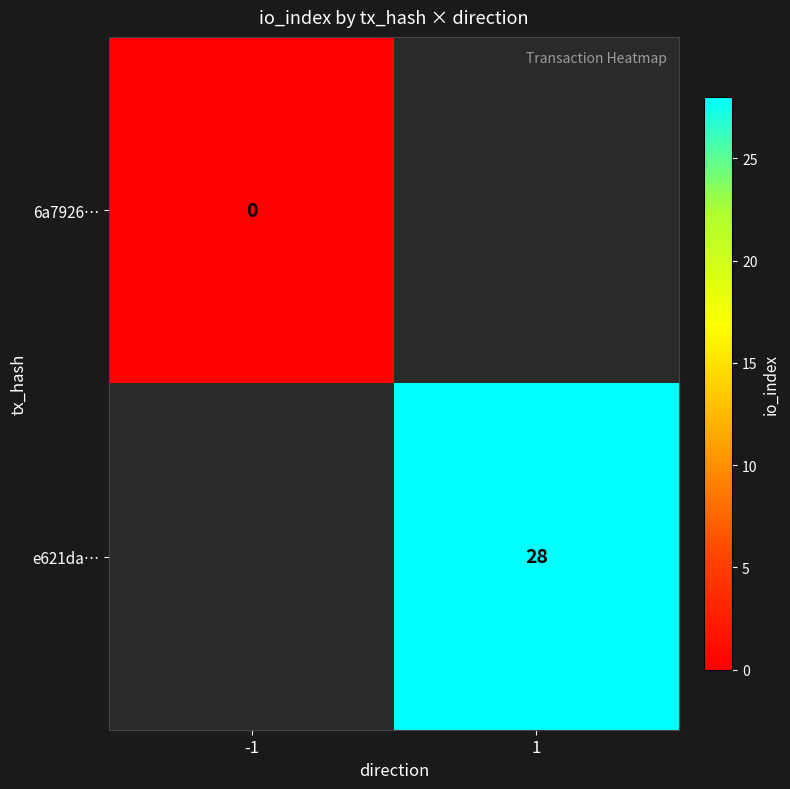

True or false: 6a7926… has a value of 0.0 at -1.

True